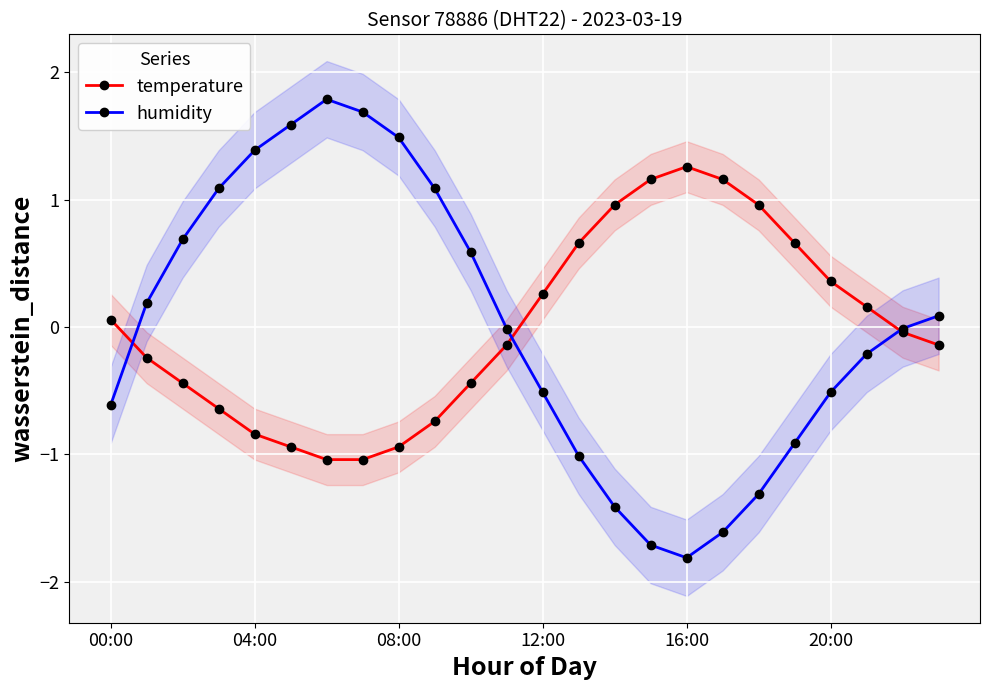

What is the minimum value shown in the chart?

-1.8